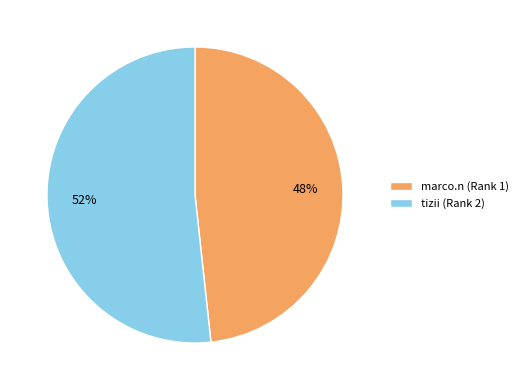

Do marco.n (Rank 1) and tizii (Rank 2) together represent more than half of the pie?

Yes